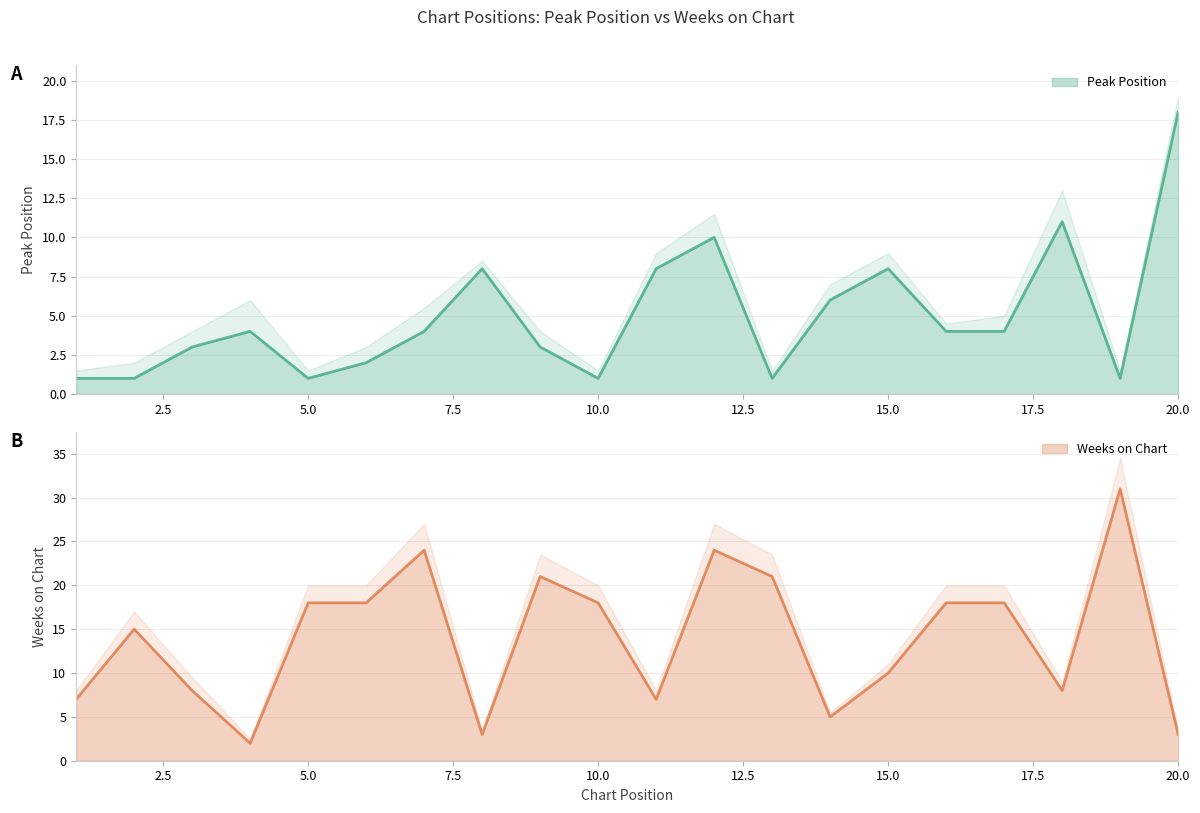

True or false: Weeks on Chart has a value of 31 at 16.

False